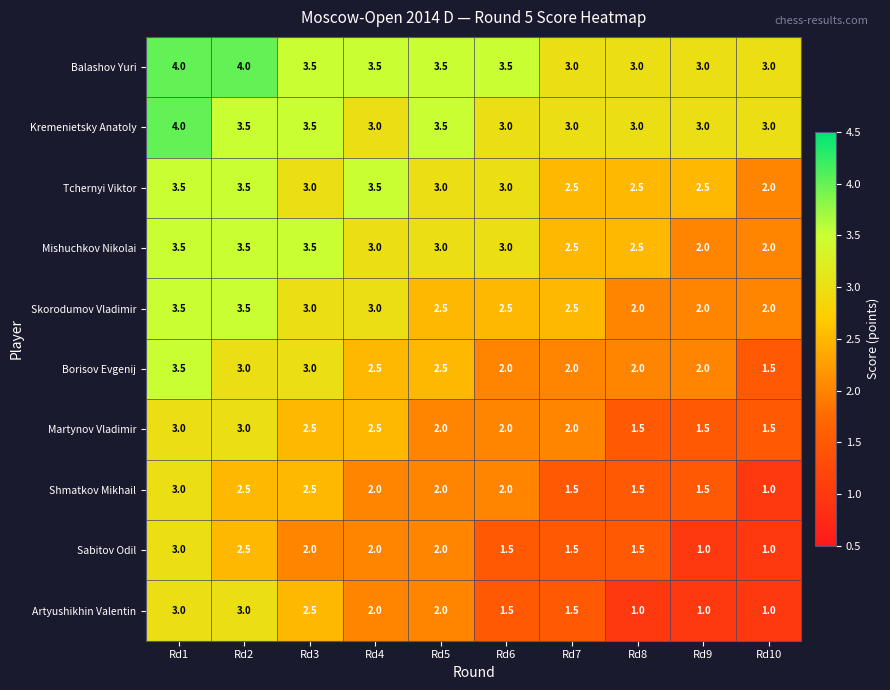

What is the difference between the maximum and minimum values in the Tchernyi Viktor series?

1.5